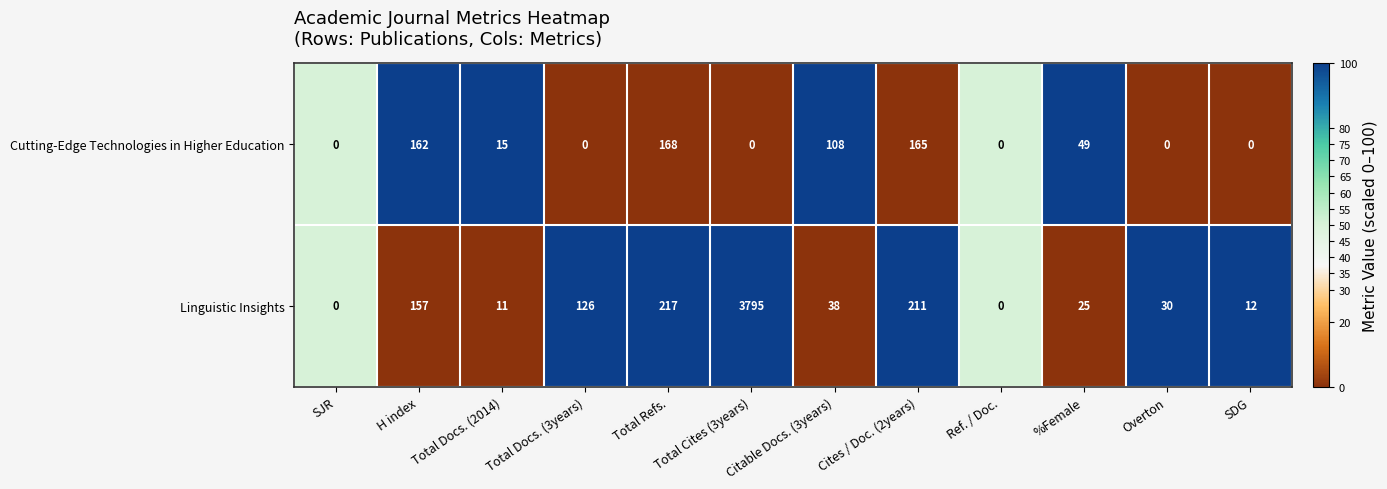

What is the total value across all series at H index?

319